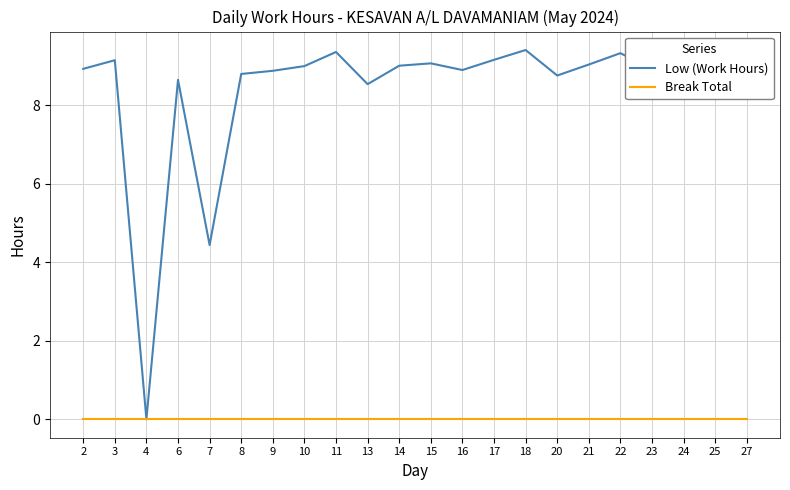

What is the maximum value for Low (Work Hours)?

9.4